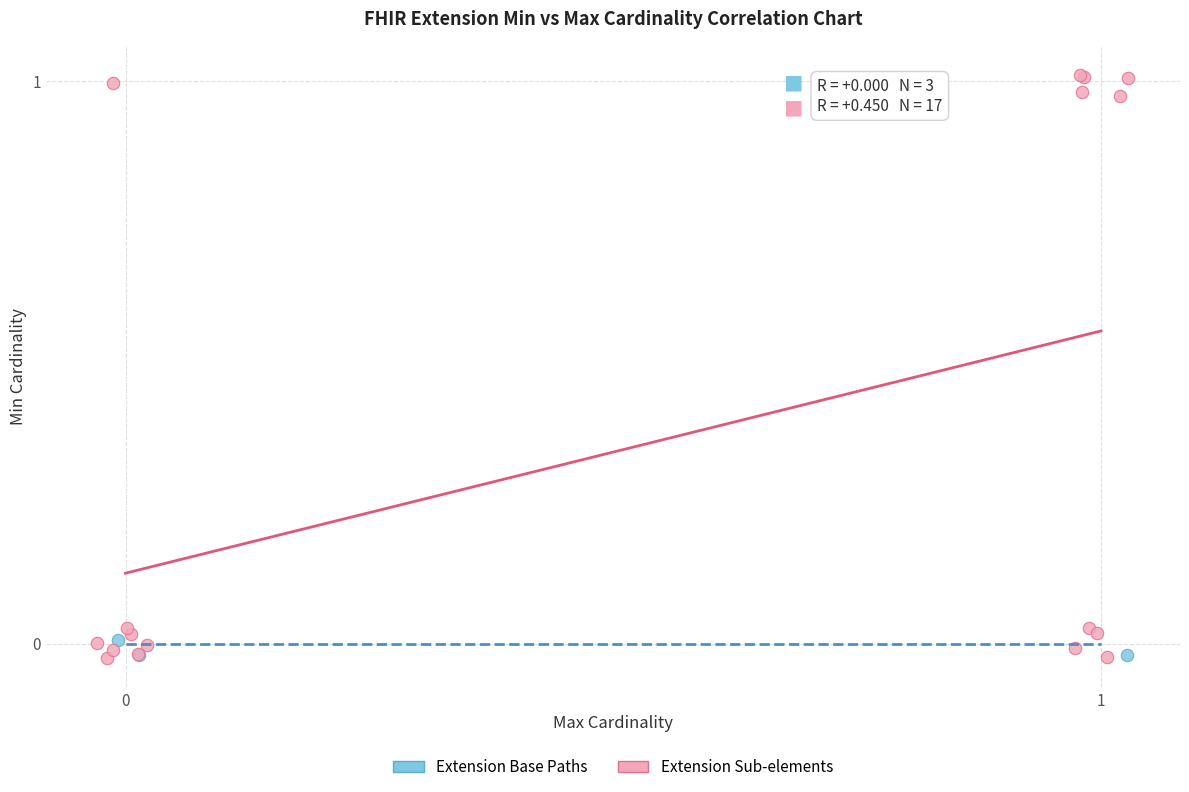

Which series has the widest spread of Y values?

Extension Sub-elements